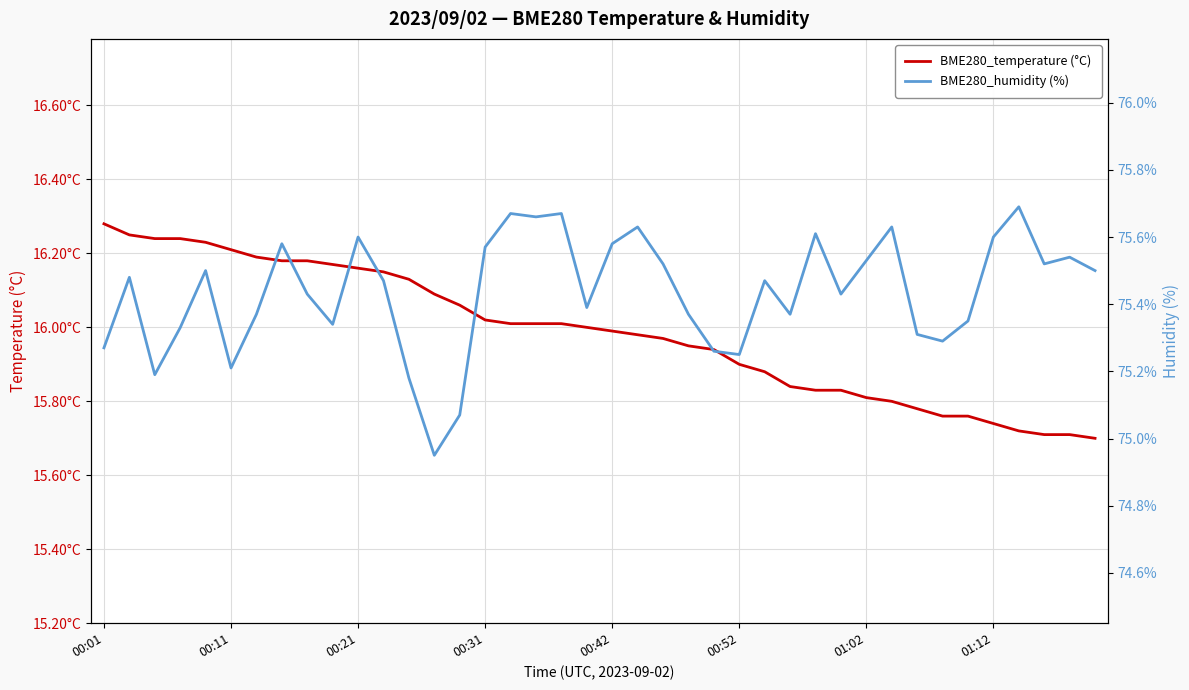

What is the spread (max minus min) of values at 19?

59.4